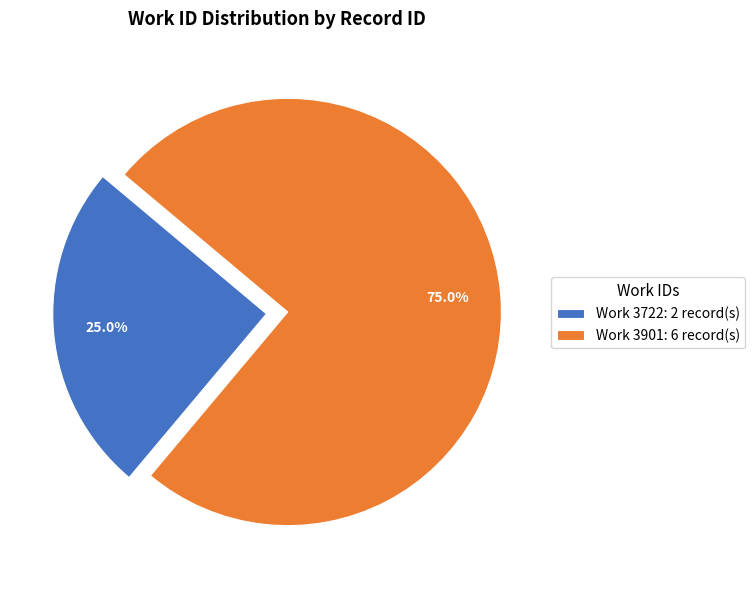

Combined, what portion of the pie is Work 3722: 2 record(s) and Work 3901: 6 record(s)?

100.0%